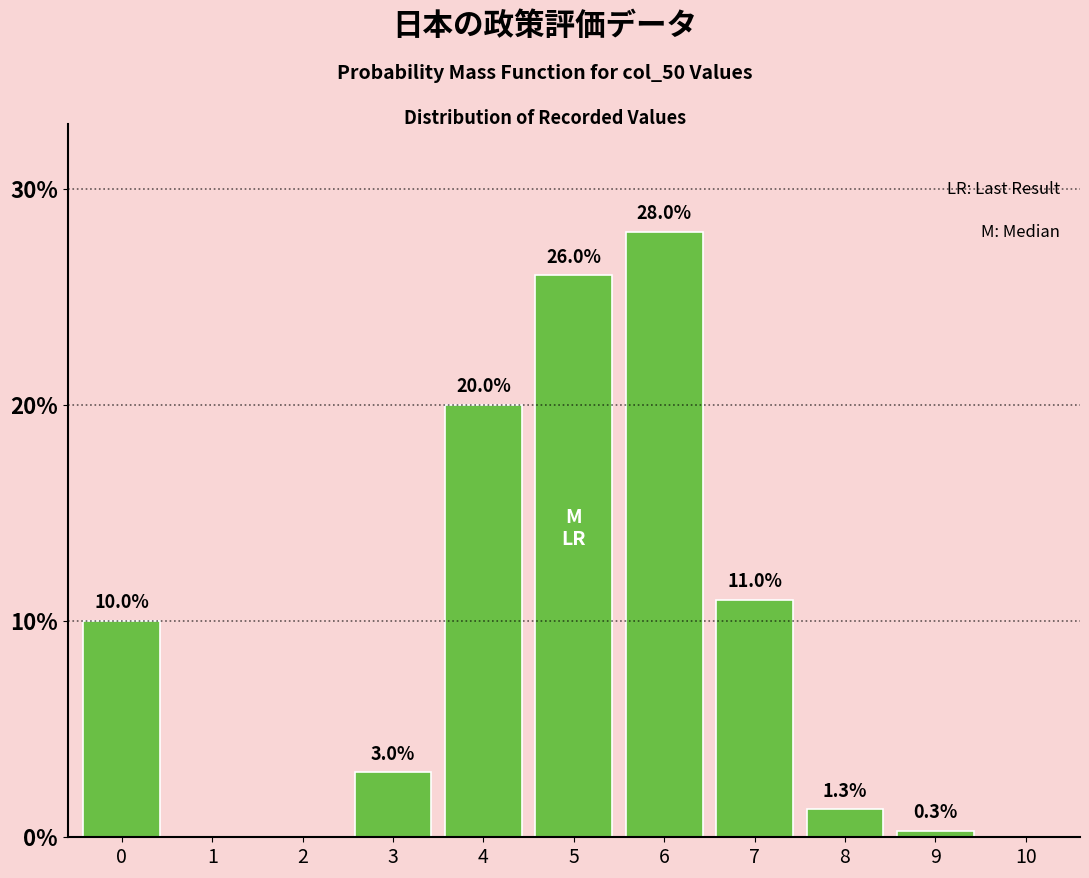

Reading left to right, list all the values displayed in this chart.

0=10.0	1=0.0	2=0.0	3=3.0	4=20.0	5=26.0	6=28.0	7=11.0	8=1.3	9=0.3	10=0.0